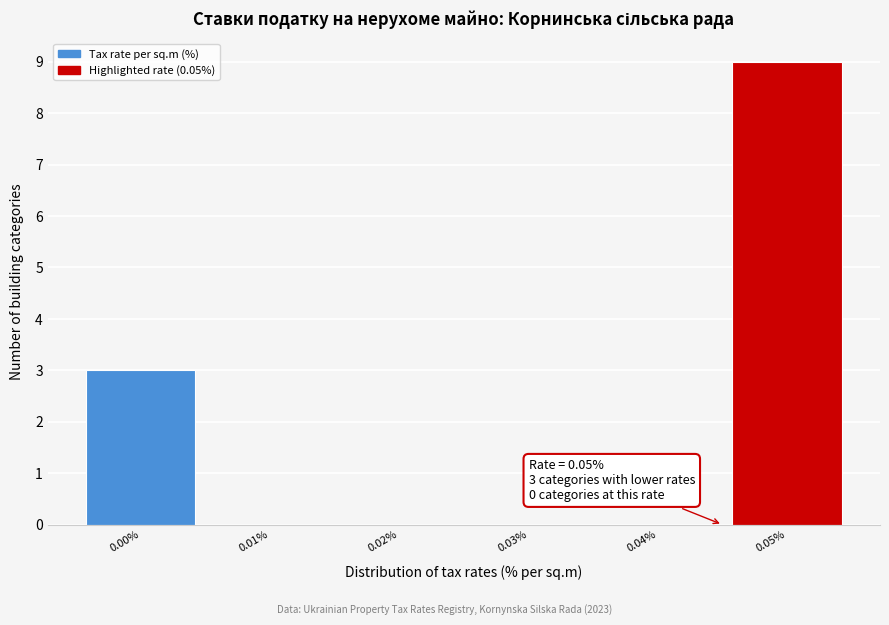

Reading left to right, list all the values displayed in this chart.

0.00%=3	0.01%=0	0.02%=0	0.03%=0	0.04%=0	0.05%=9